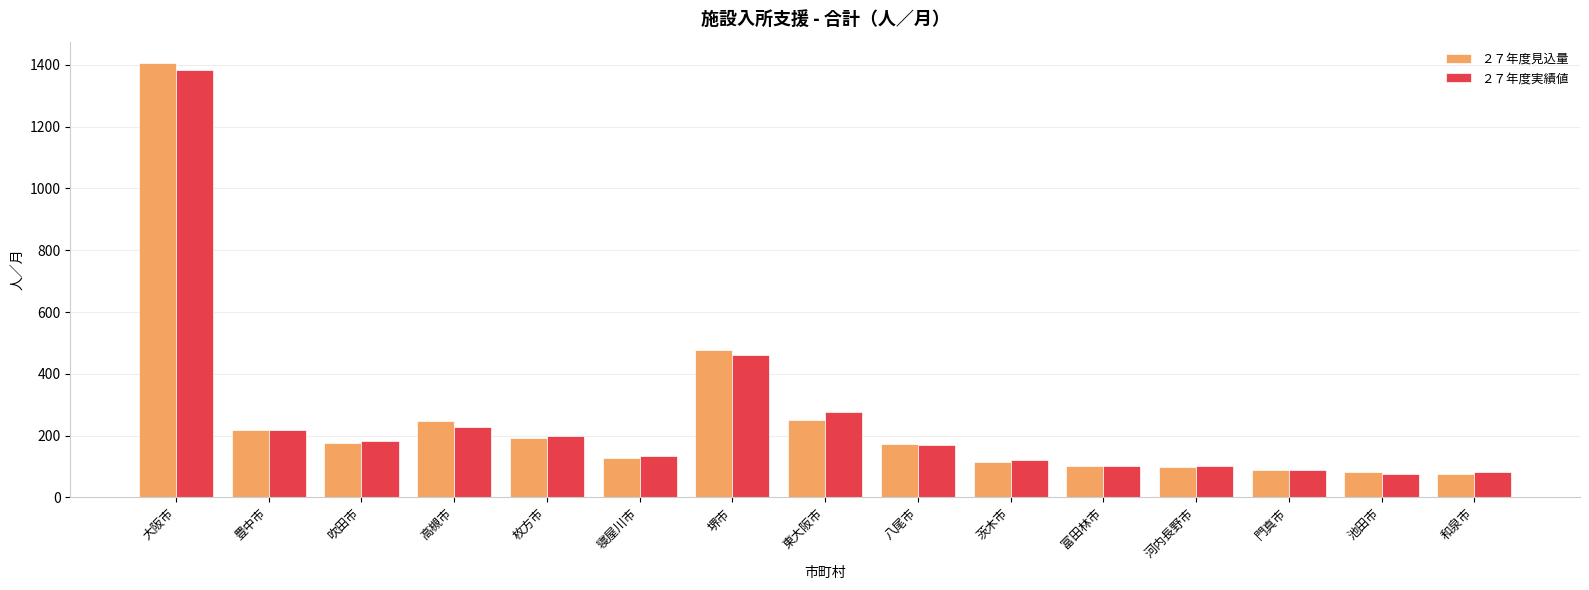

What is the spread (max minus min) of values at 富田林市?

1